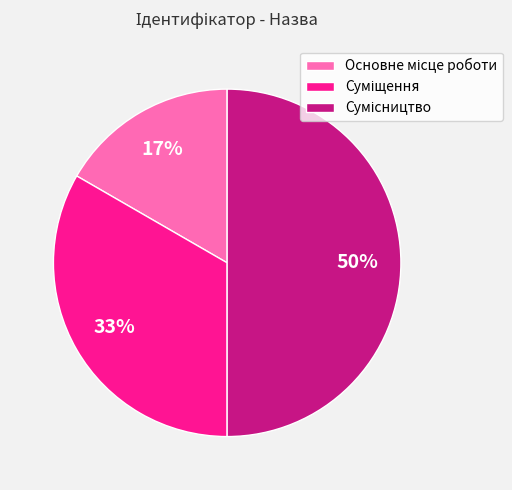

To the nearest percent, what is the difference between the largest and smallest slice percentages?

33%